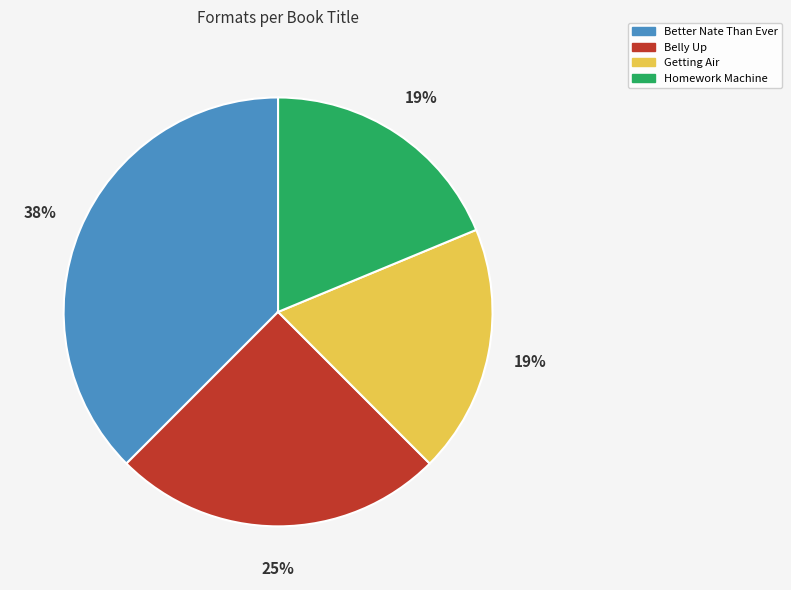

The Belly Up slice represents 25% of the pie. True or false?

True